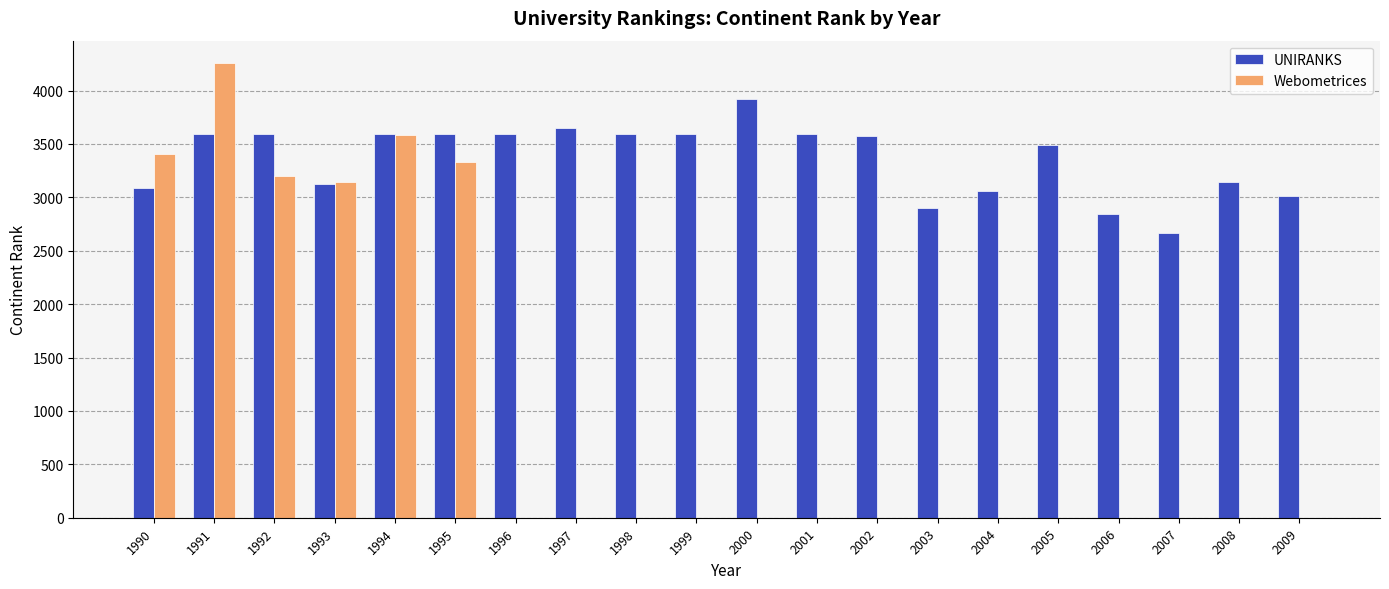

What are all the series names shown in the legend?

UNIRANKS, Webometrices